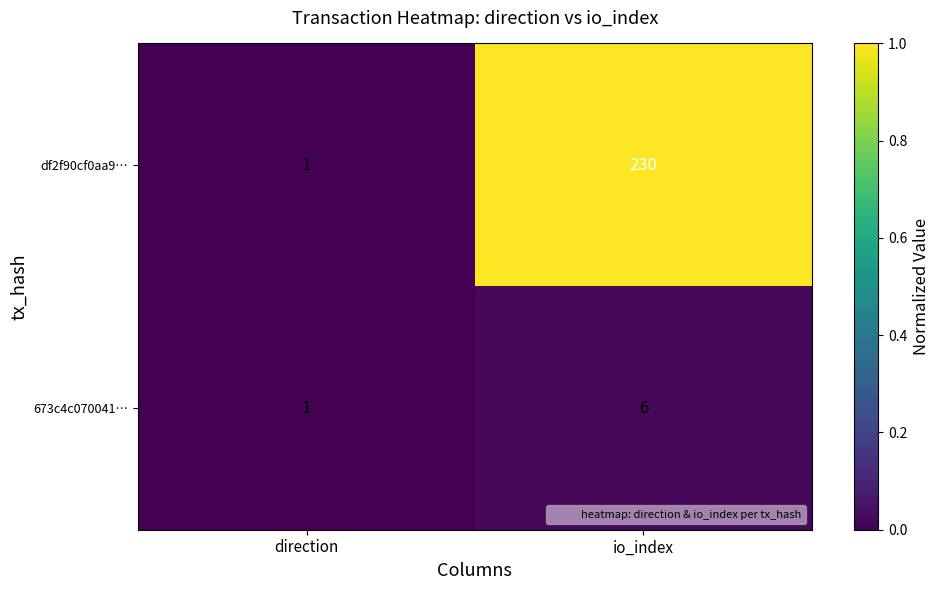

Which category has the lowest value in the 673c4c070041… series?

direction